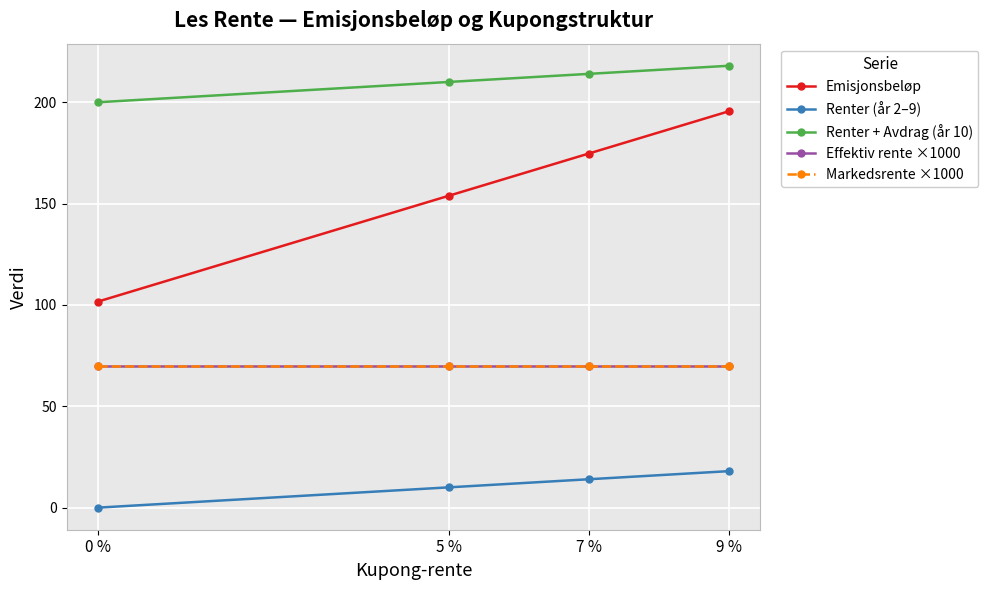

What is the value of the Renter + Avdrag (år 10) point at the 1st from the left?

200.0